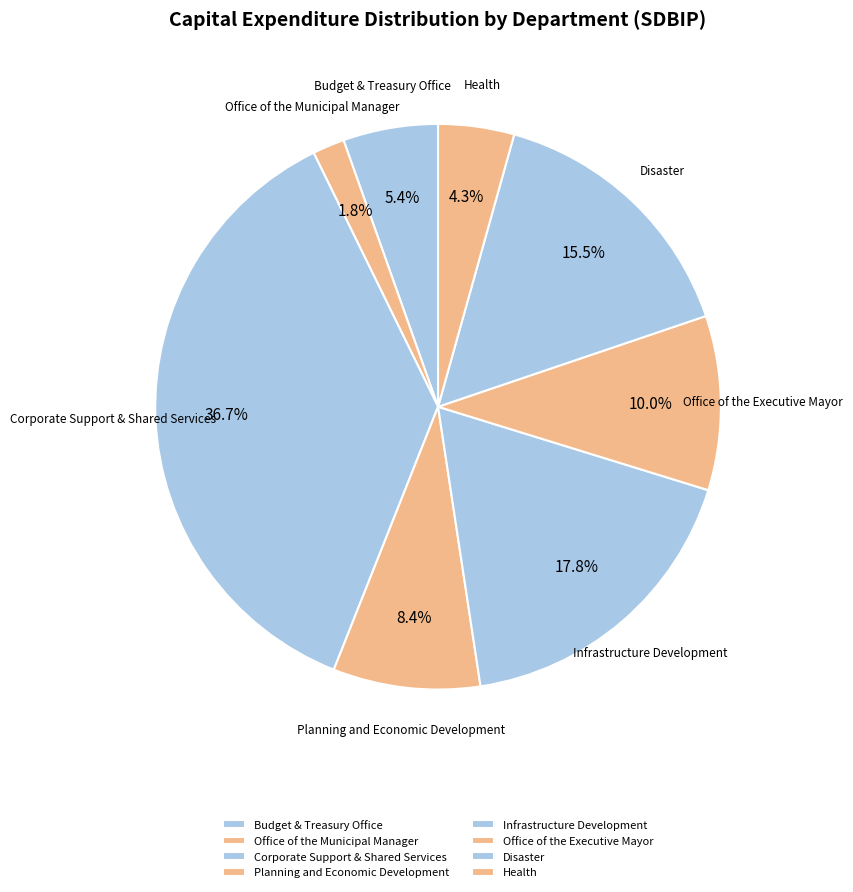

How many slices are in this pie chart?

8